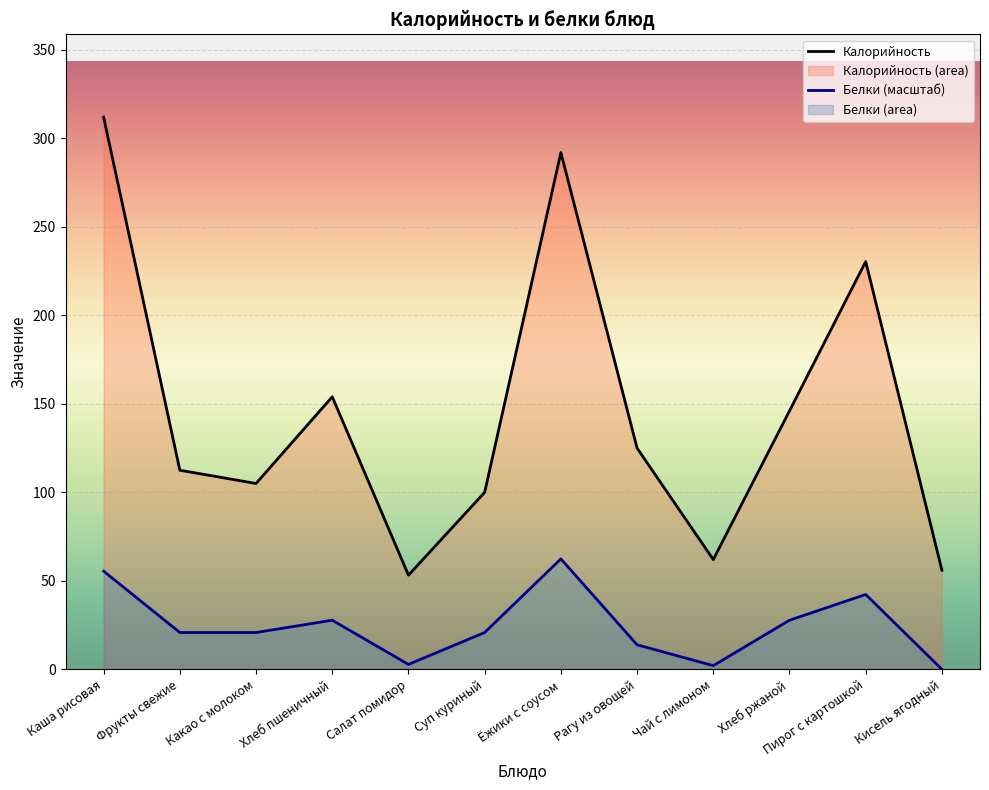

What value does the Белки series have at Ёжики с соусом?

62.4